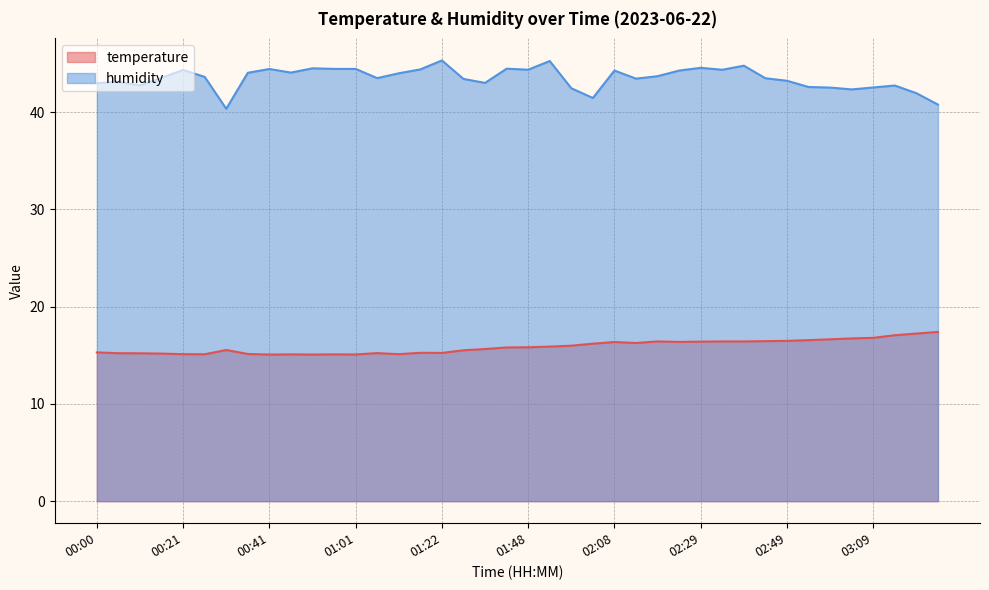

At which category does temperature reach its first local peak?

00:31